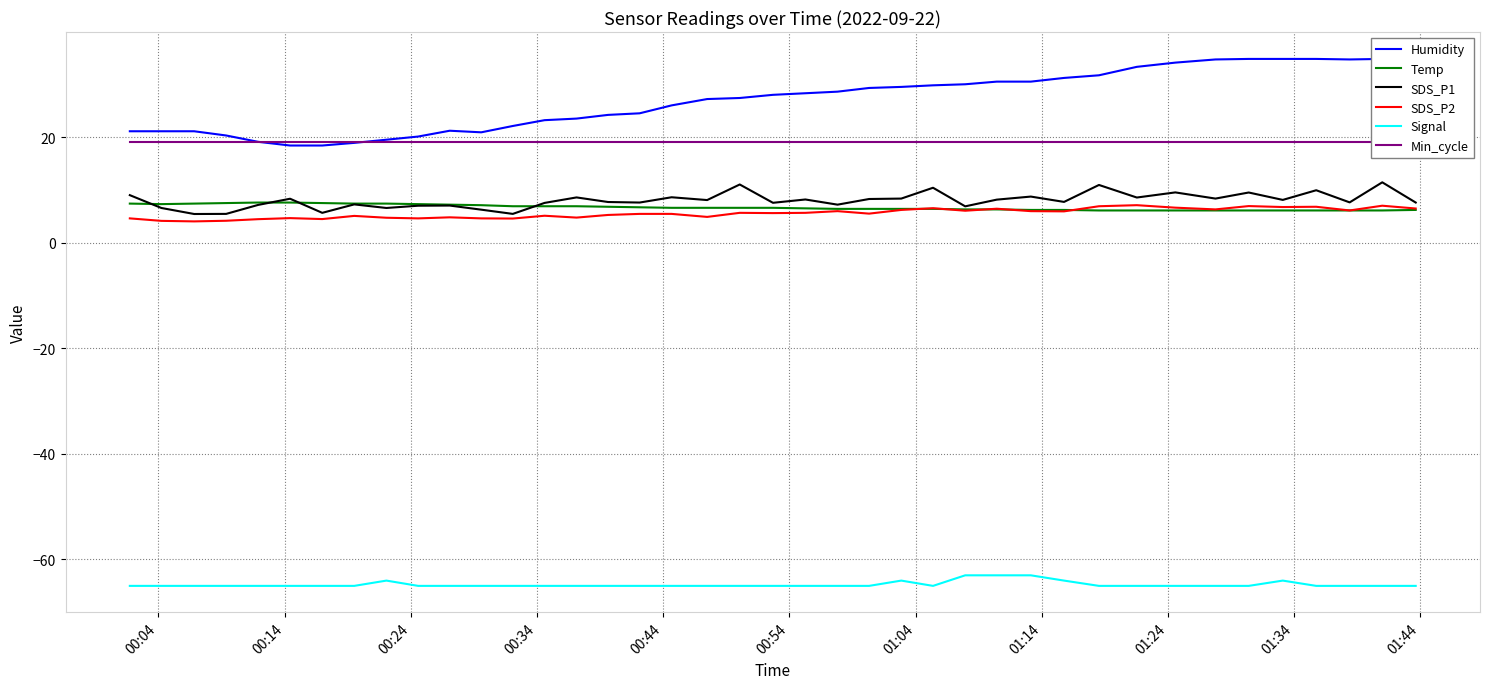

What is the highest value of the SDS_P1 series?

11.4